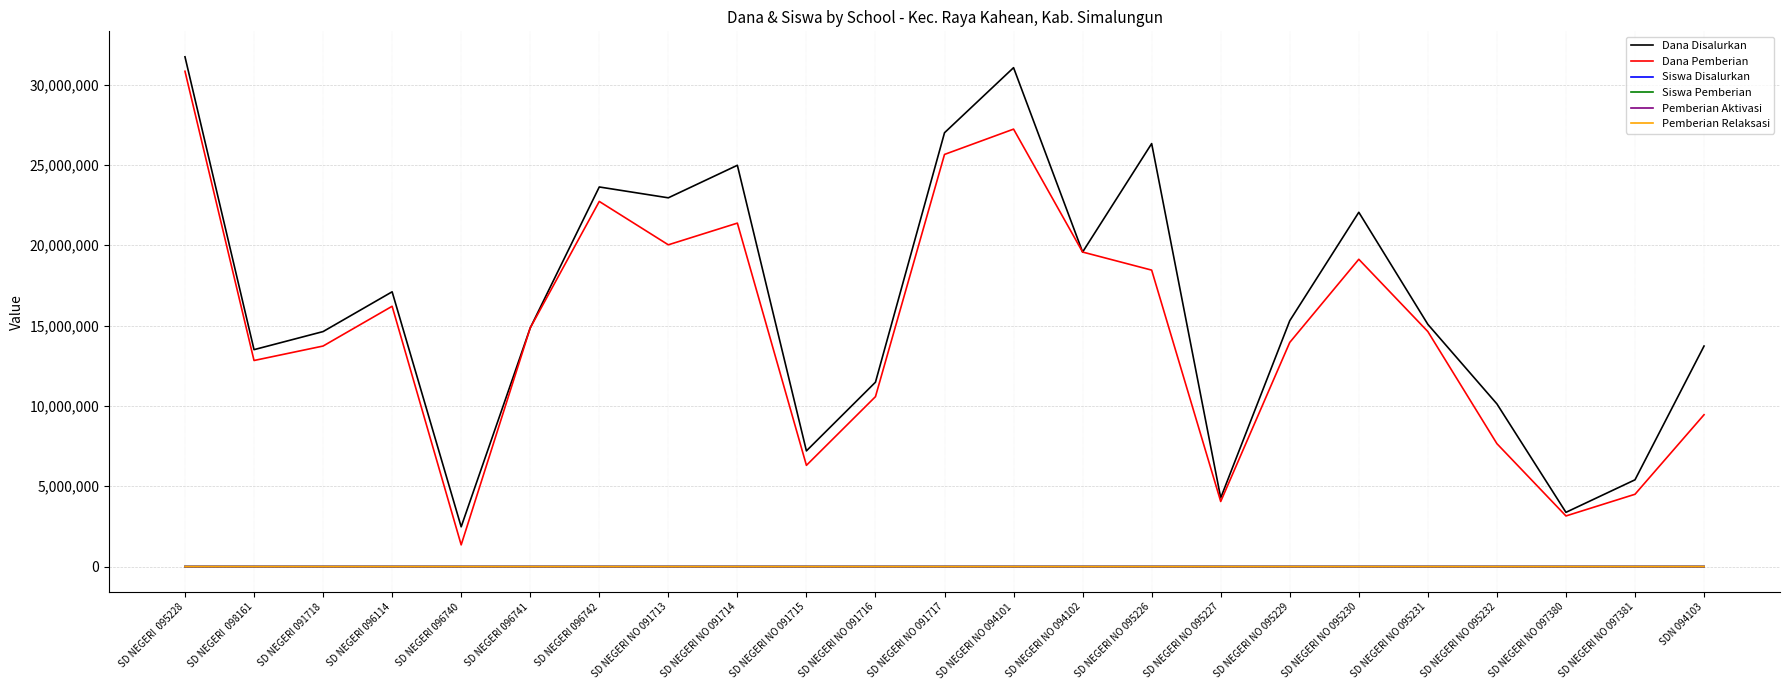

What is the average value of the Siswa Disalurkan series?

41